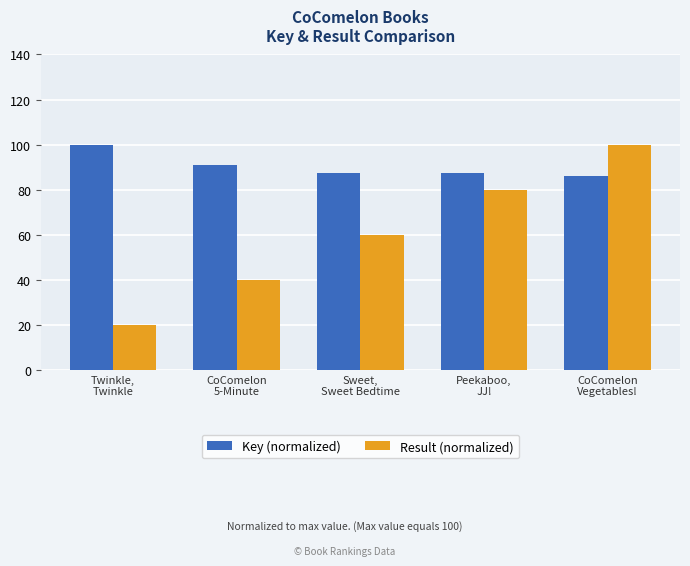

What is the difference between the Result (normalized) values at Twinkle,
Twinkle and Sweet,
Sweet Bedtime?

40.0